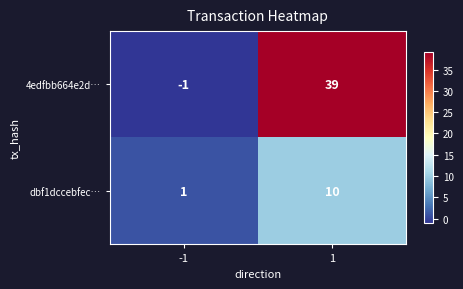

Which series has the largest total across all categories?

4edfbb664e2d…